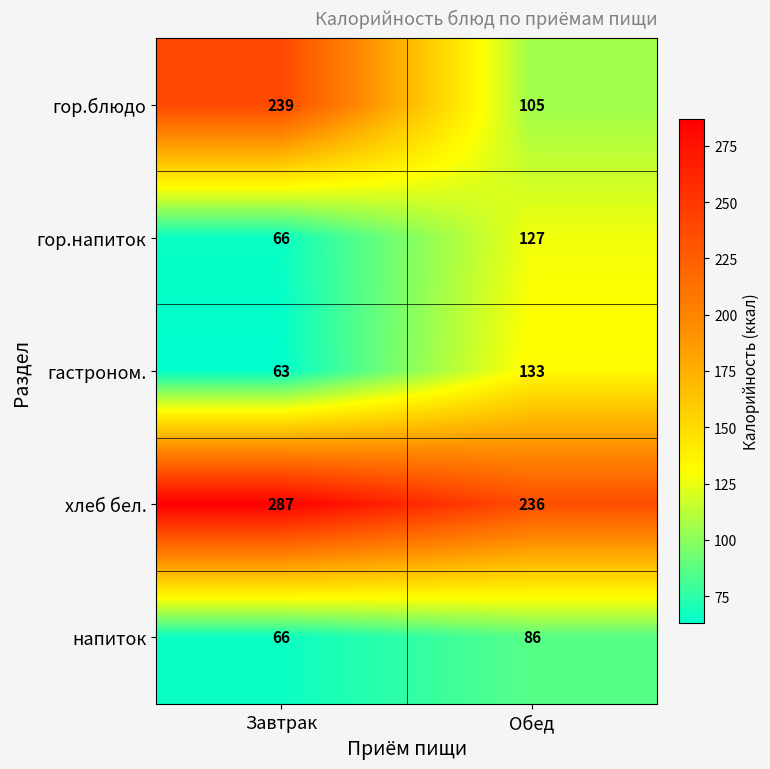

Which series has the largest range (max minus min)?

гор.блюдо